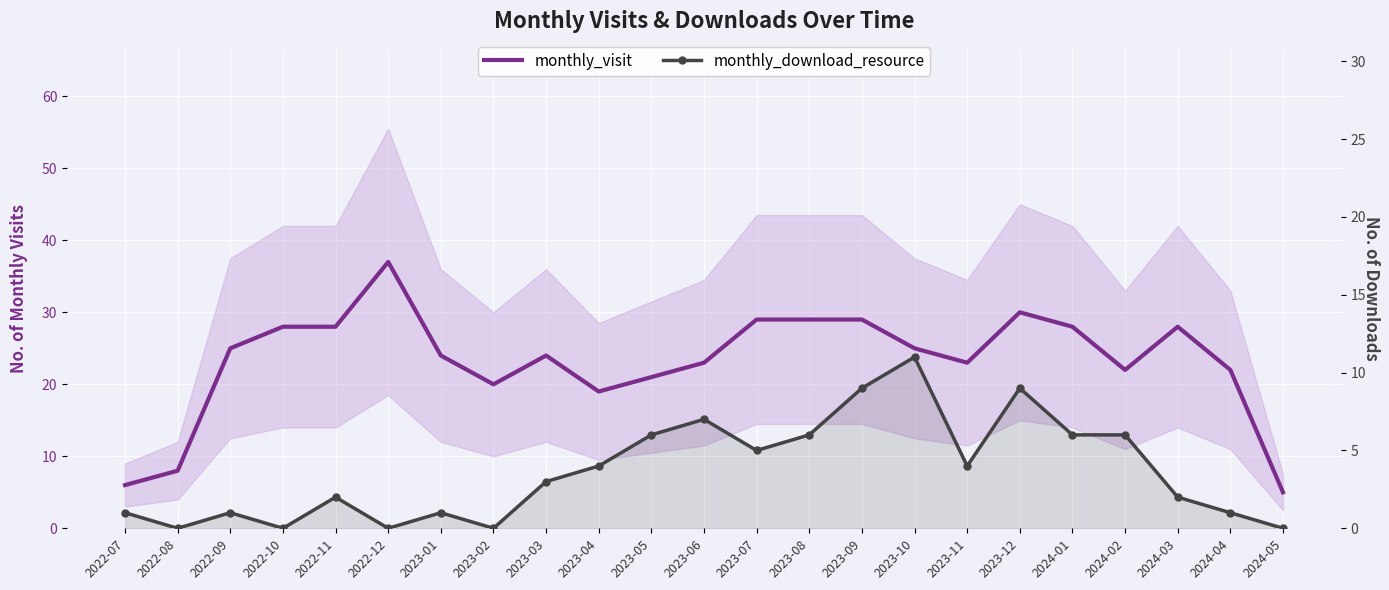

Which has a higher value, 2023-08 or 2023-06?

2023-08